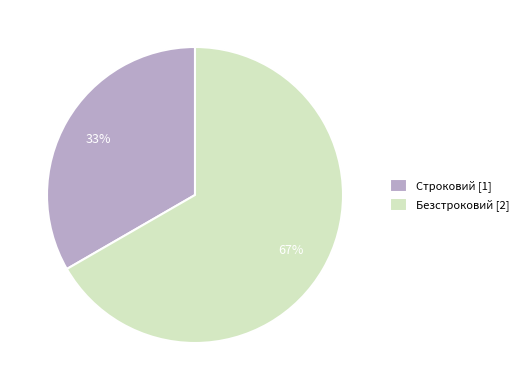

Which slice is the largest?

Безстроковий